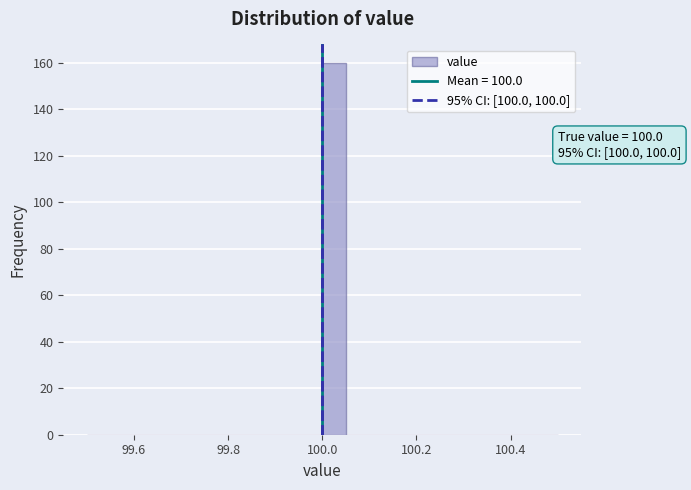

Around what value on the x-axis is the tallest bar? Give the approximate position of its centre, as read against the axis.

100.02